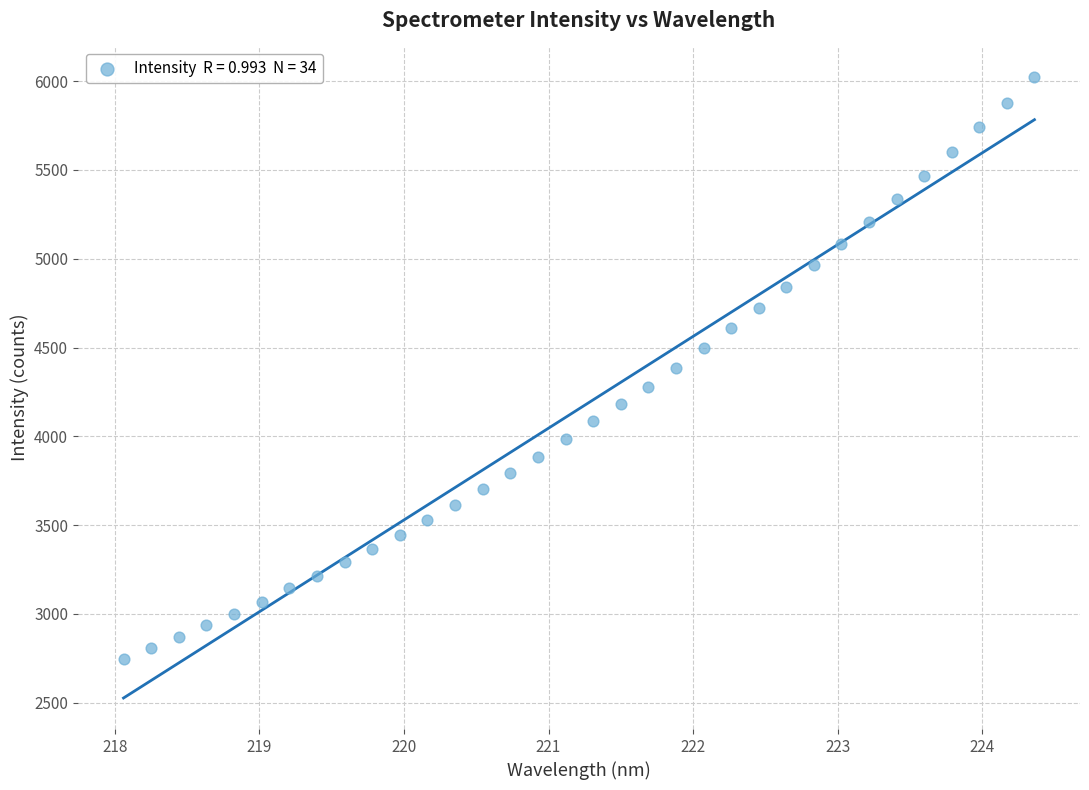

What is the range of Y values (max minus min)?

3271.5